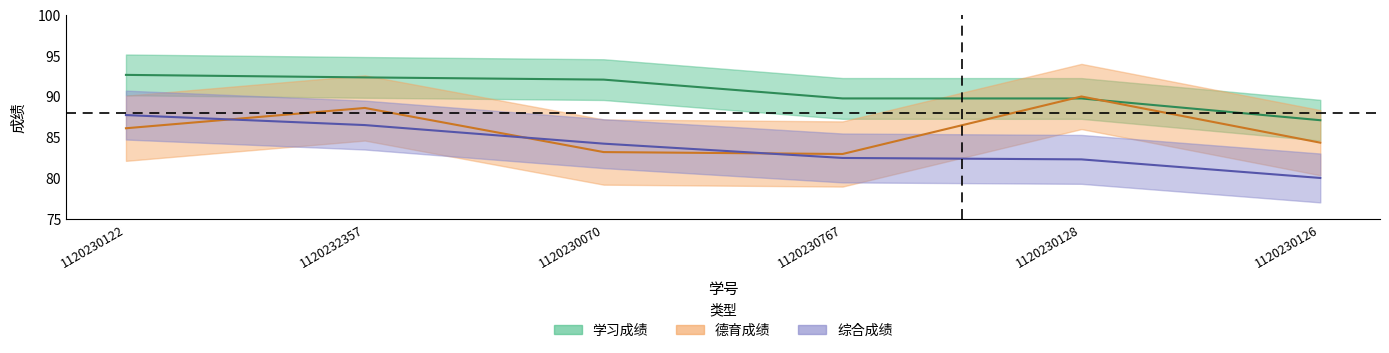

List the series in order of their peak value, highest first.

学习成绩, 德育成绩, 综合成绩